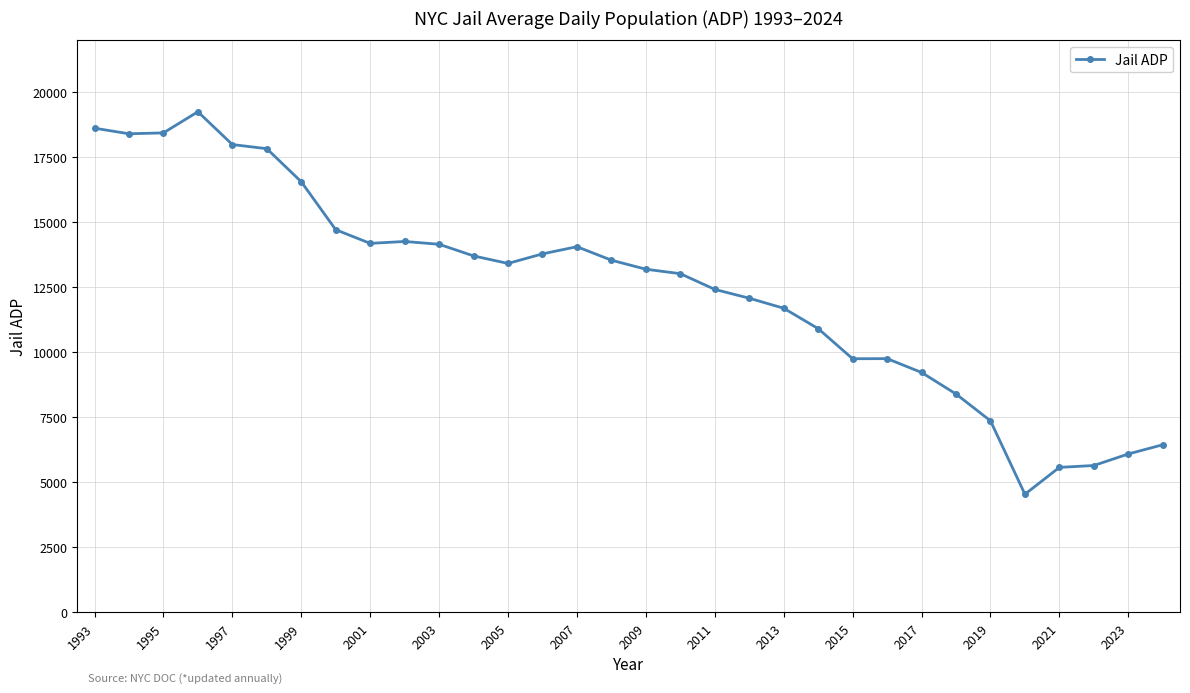

What is the difference between the second highest and second lowest values?

13049.2